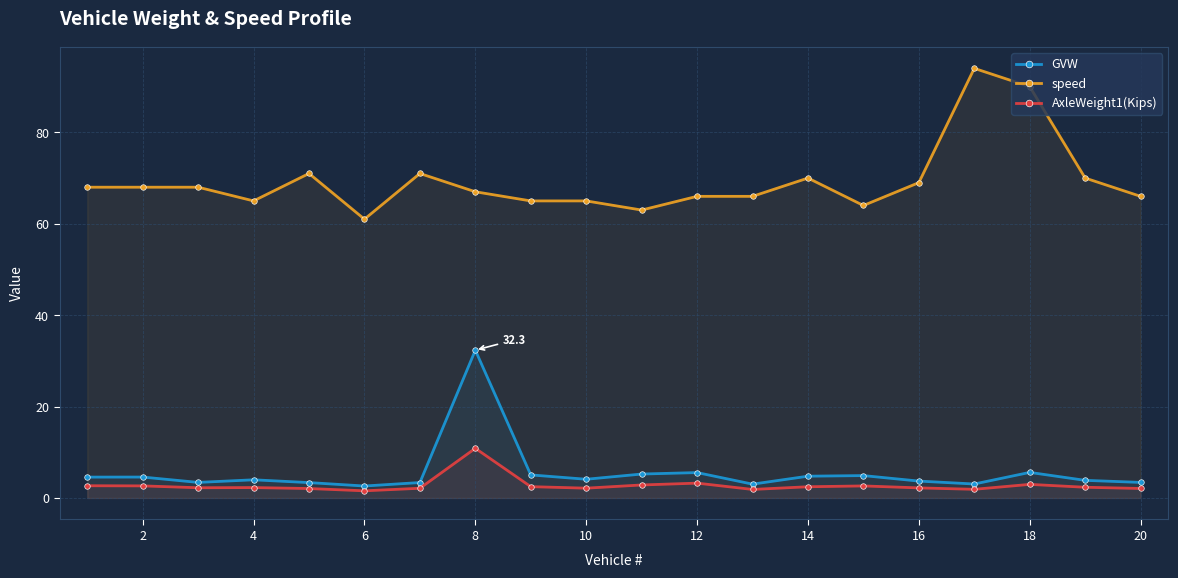

Reading right to left, transcribe all the data shown in this chart.

GVW: 3.4	3.9	5.6	3.1	3.7	4.9	4.8	3.0	5.6	5.2	4.1	5.0	32.3	3.4	2.6	3.4	4.0	3.4	4.6	4.6
speed: 66.0	70.0	90.0	94.0	69.0	64.0	70.0	66.0	66.0	63.0	65.0	65.0	67.0	71.0	61.0	71.0	65.0	68.0	68.0	68.0
AxleWeight1(Kips): 2.1	2.4	3.0	1.9	2.2	2.6	2.5	1.9	3.2	2.9	2.1	2.5	10.9	2.1	1.6	2.1	2.3	2.2	2.6	2.7